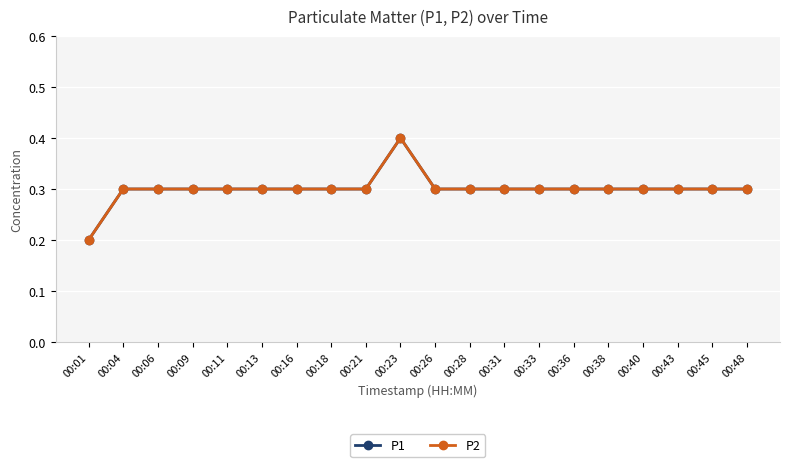

Rank the categories by P1 value from highest to lowest.

00:23, 00:04, 00:06, 00:09, 00:11, 00:13, 00:16, 00:18, 00:21, 00:26, 00:28, 00:31, 00:33, 00:36, 00:38, 00:40, 00:43, 00:45, 00:48, 00:01